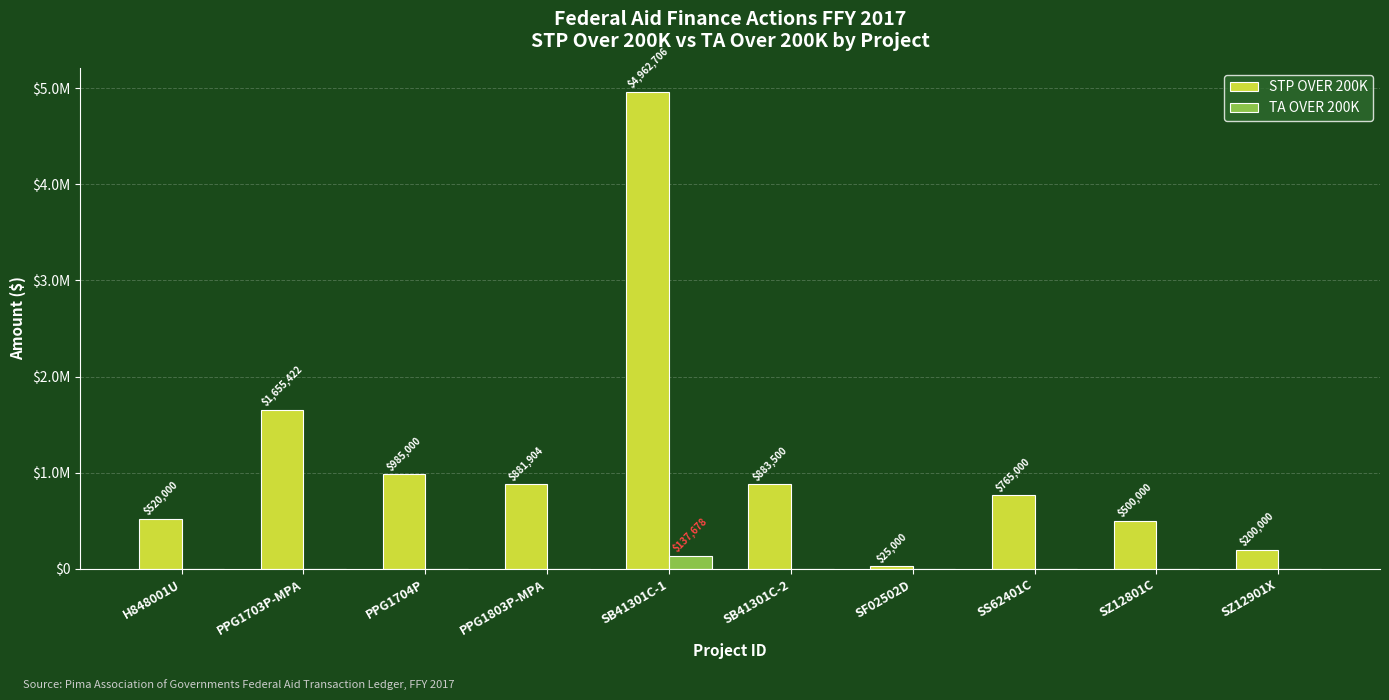

What are all the series names shown in the legend?

STP OVER 200K, TA OVER 200K